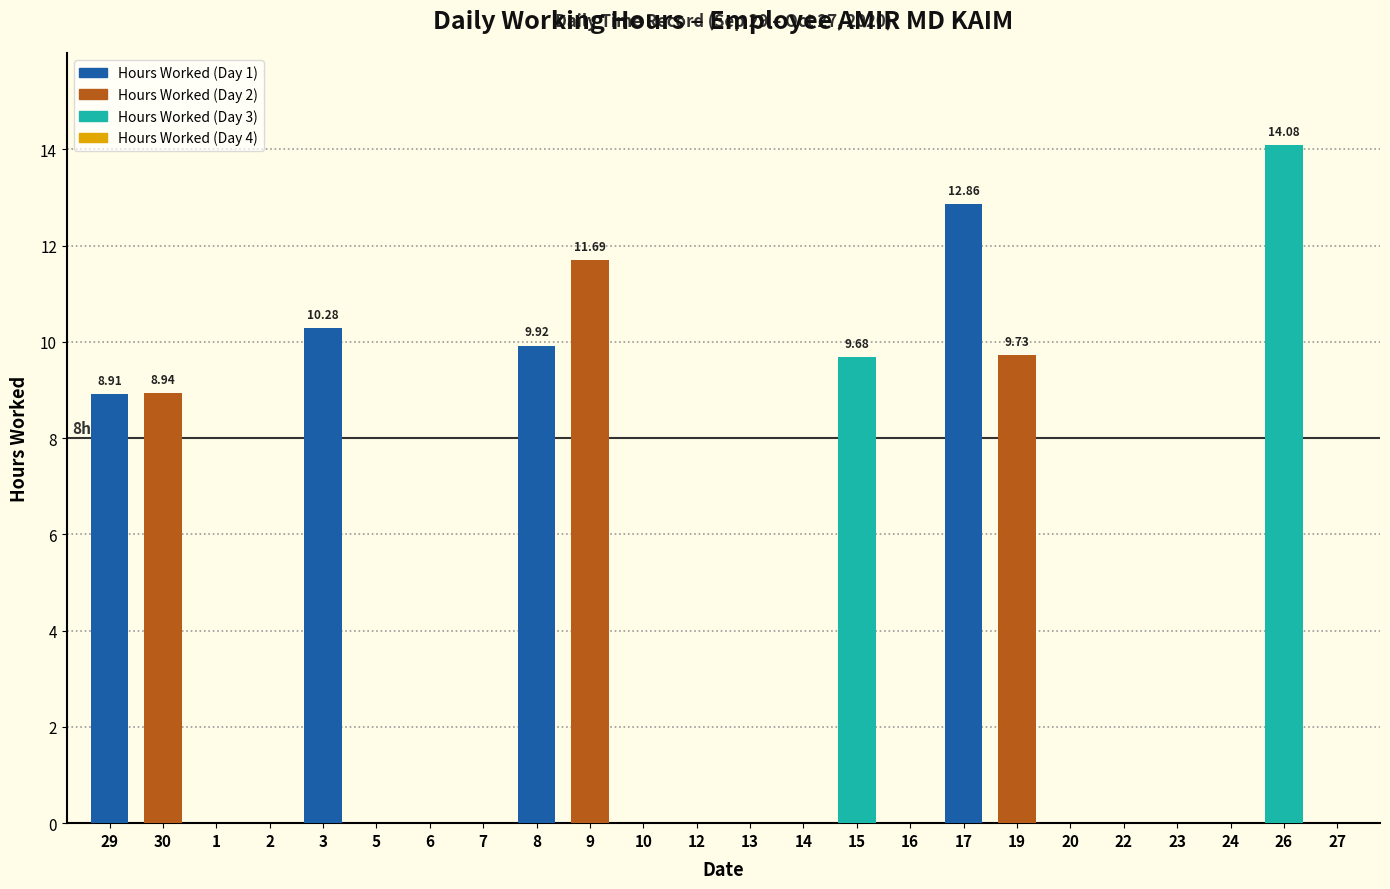

Between 16 and 19, which is larger?

19